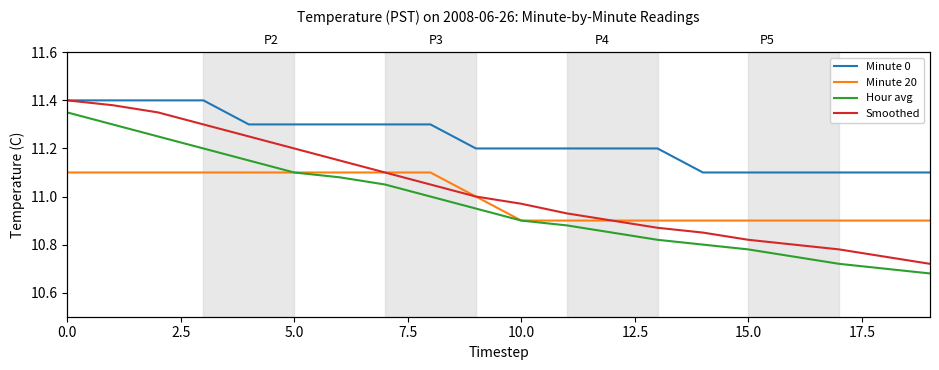

Rank the series by their maximum value, from highest to lowest.

Minute 0, Smoothed, Hour avg, Minute 20